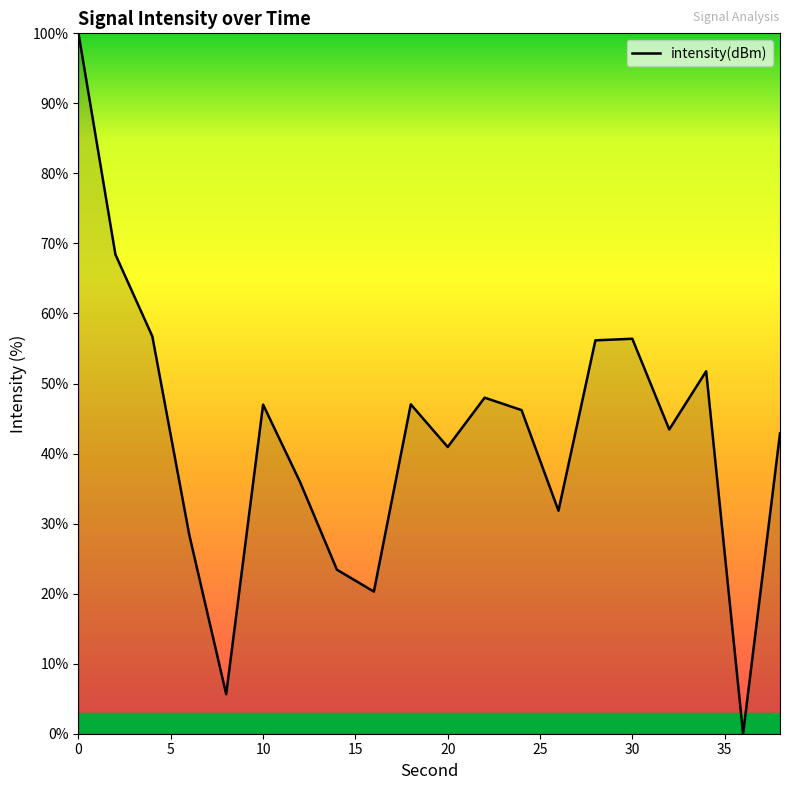

What is the greatest value displayed?

100.0